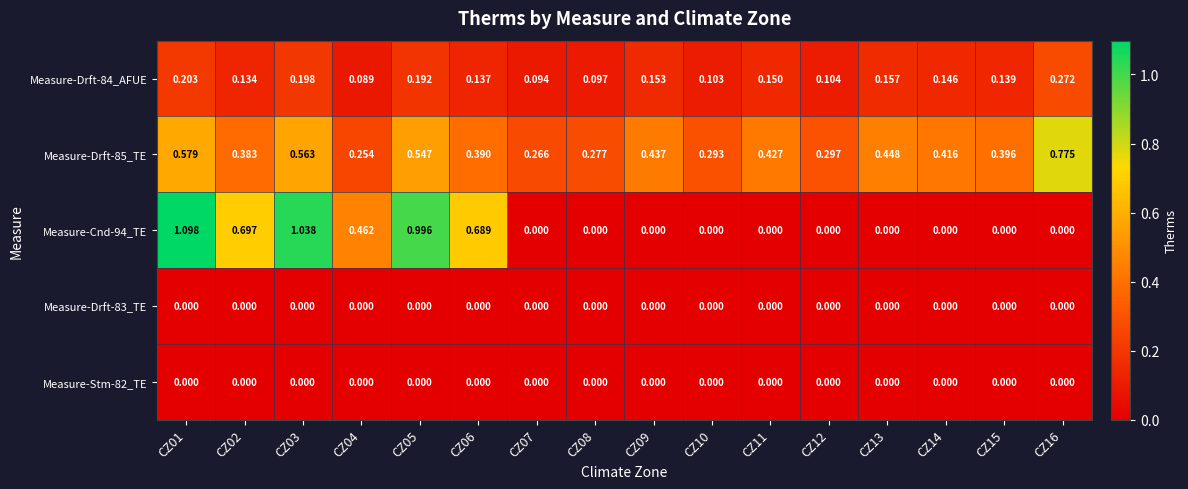

Is the value of Measure-Drft-83_TE at CZ03 greater than the value of Measure-Drft-84_AFUE at CZ03?

No